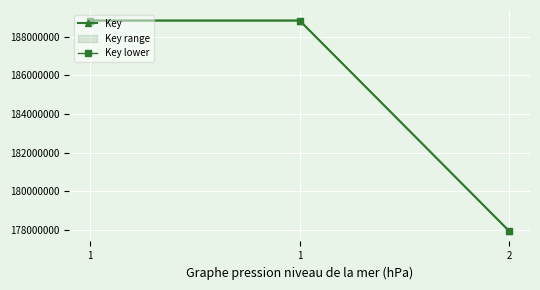

Is it true that Key lower equals 188831566 at 1?

True